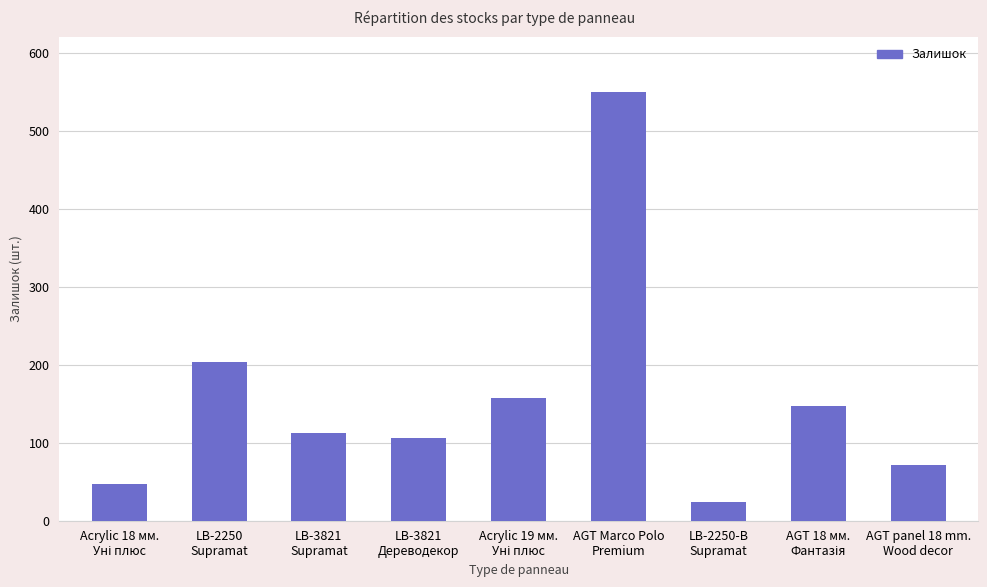

Where does the data first go above 113?

LB-2250
Supramat